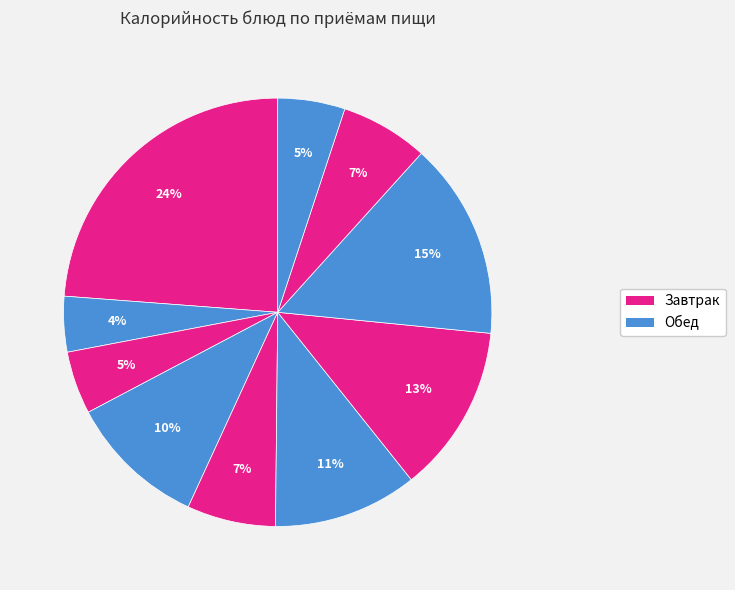

To the nearest percent, what is the average slice percentage?

10%